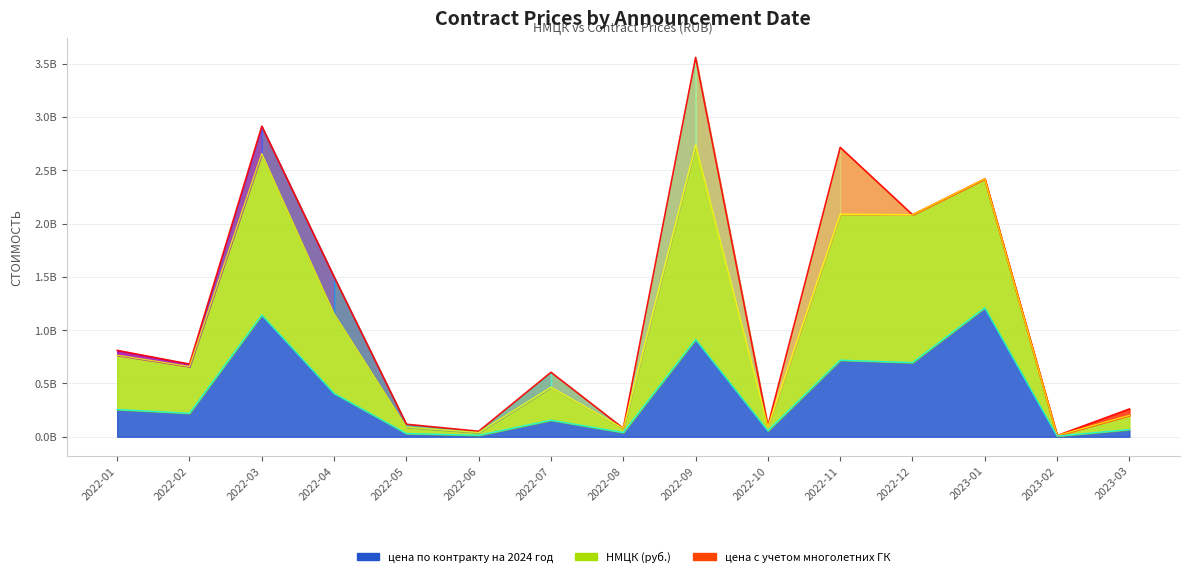

Between 2022-01 and 2022-05, which is larger?

2022-01